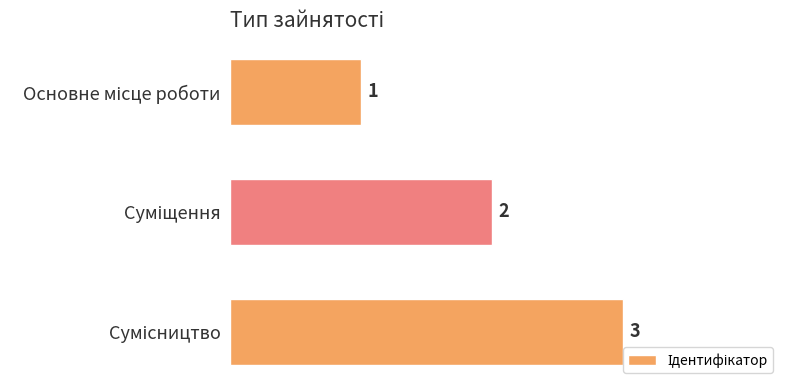

What is the value of the 3rd bar from the top?

3